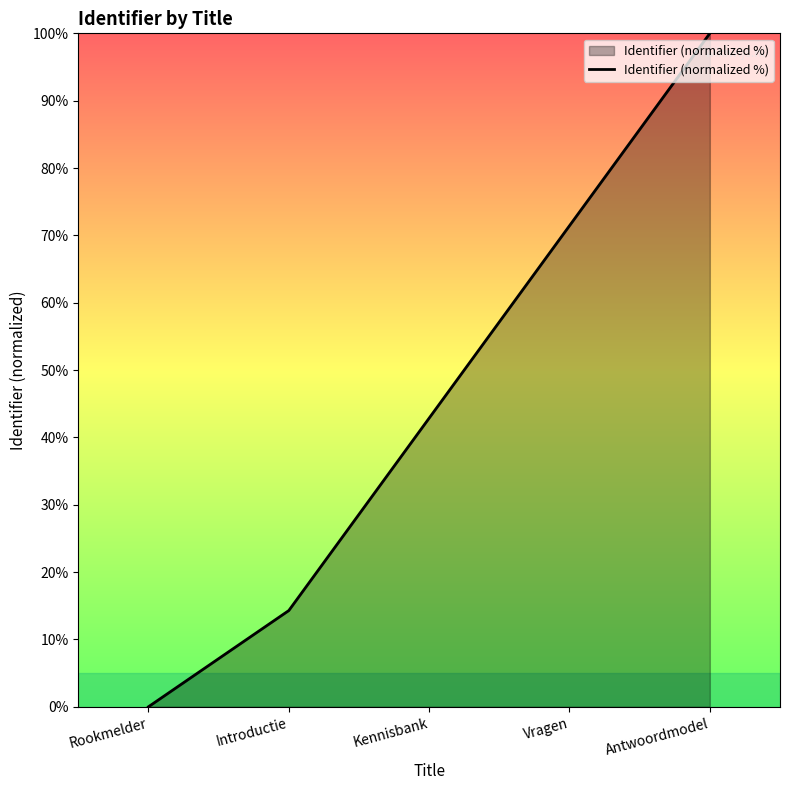

Is it true that the value at Rookmelder is -34.2?

False